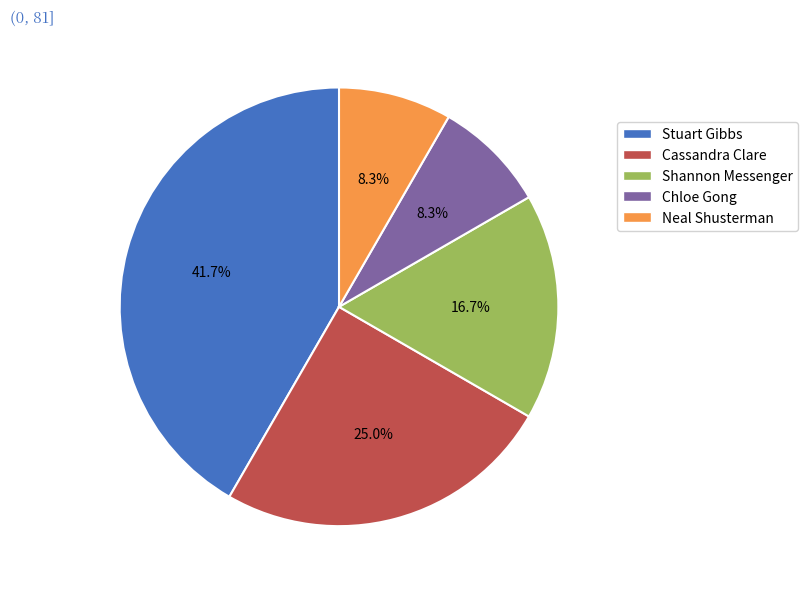

To the nearest percent, what portion does Stuart Gibbs represent?

42%